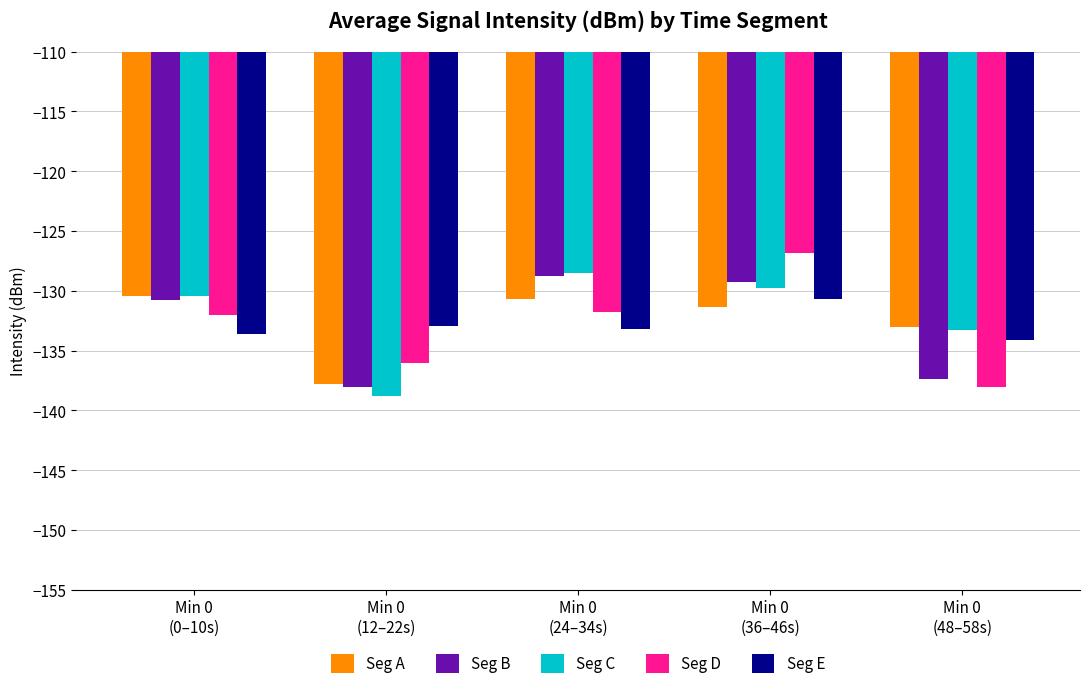

How many data points does each series have?

5